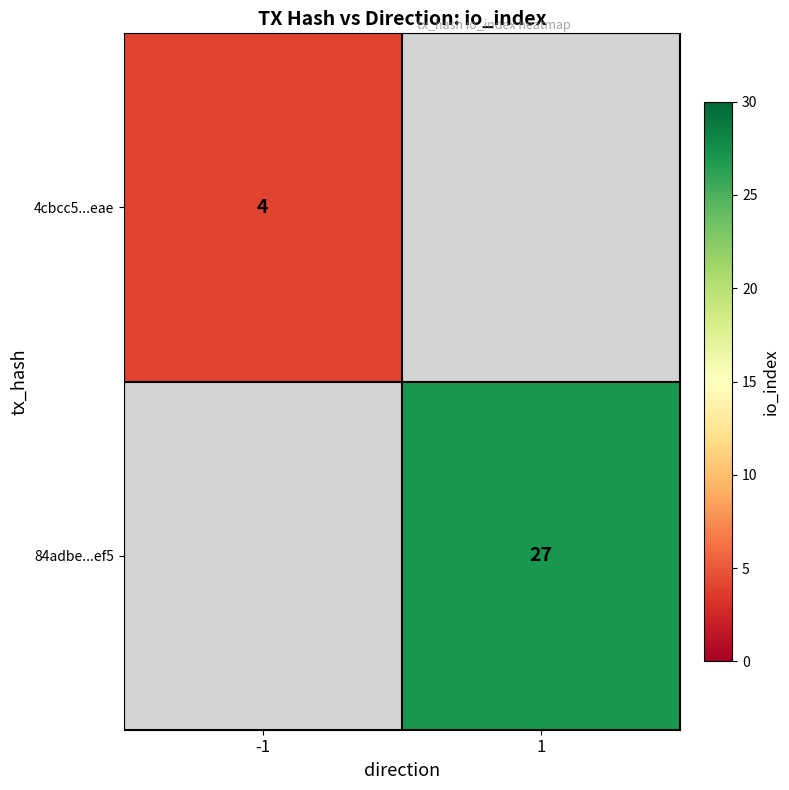

The value of 4cbcc5...eae at -1 is 4. True or false?

True